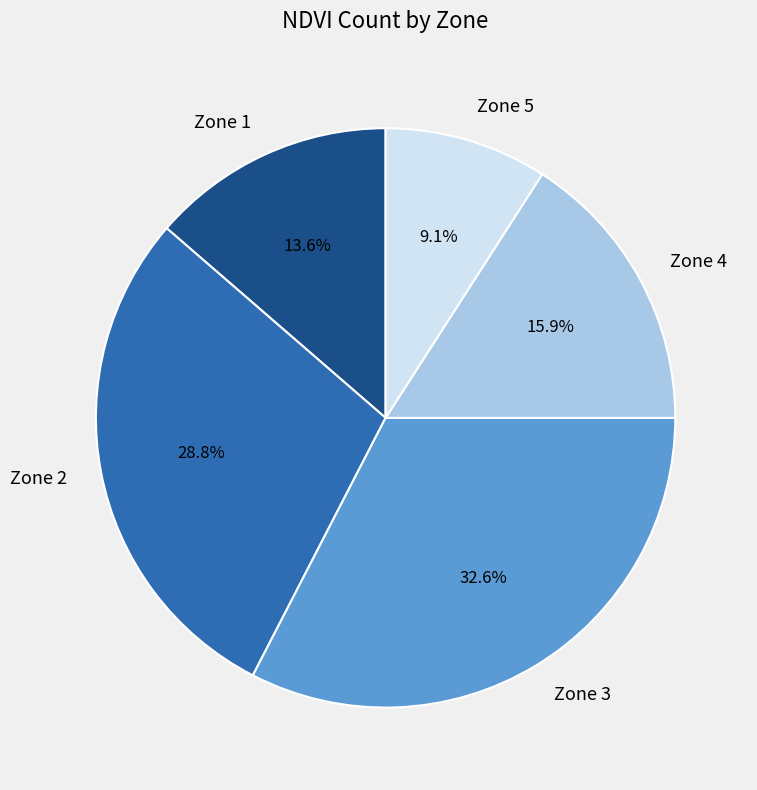

Count the number of slices in the pie.

5